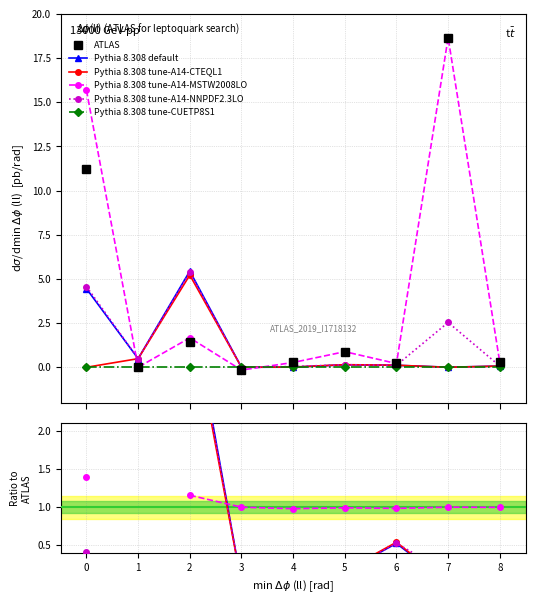

True or false: Pythia 8.308 default and Pythia 8.308 tune-CUETP8S1 cross at least once.

False